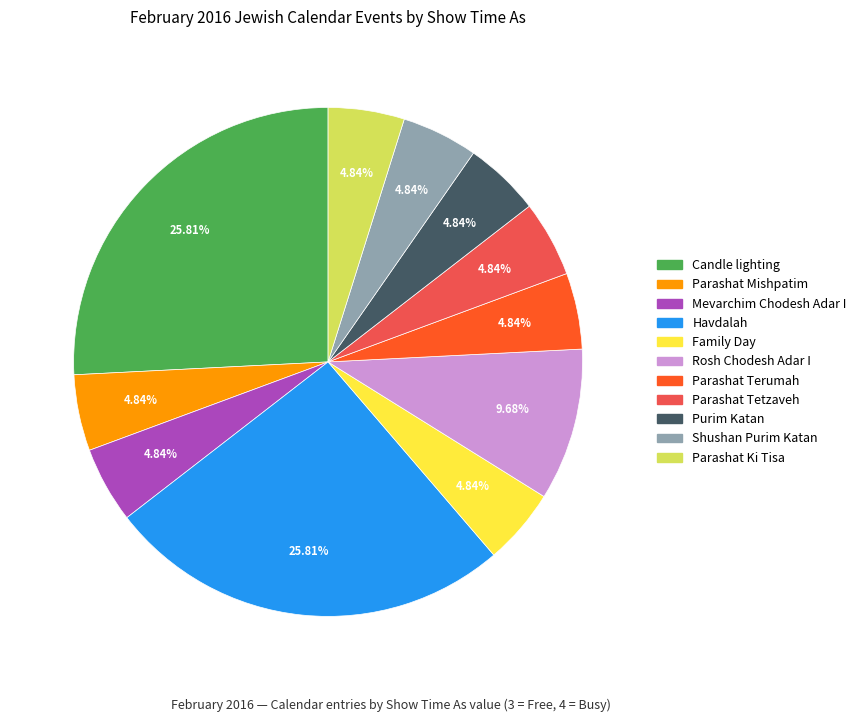

Is there any slice that represents more than half of the pie?

No